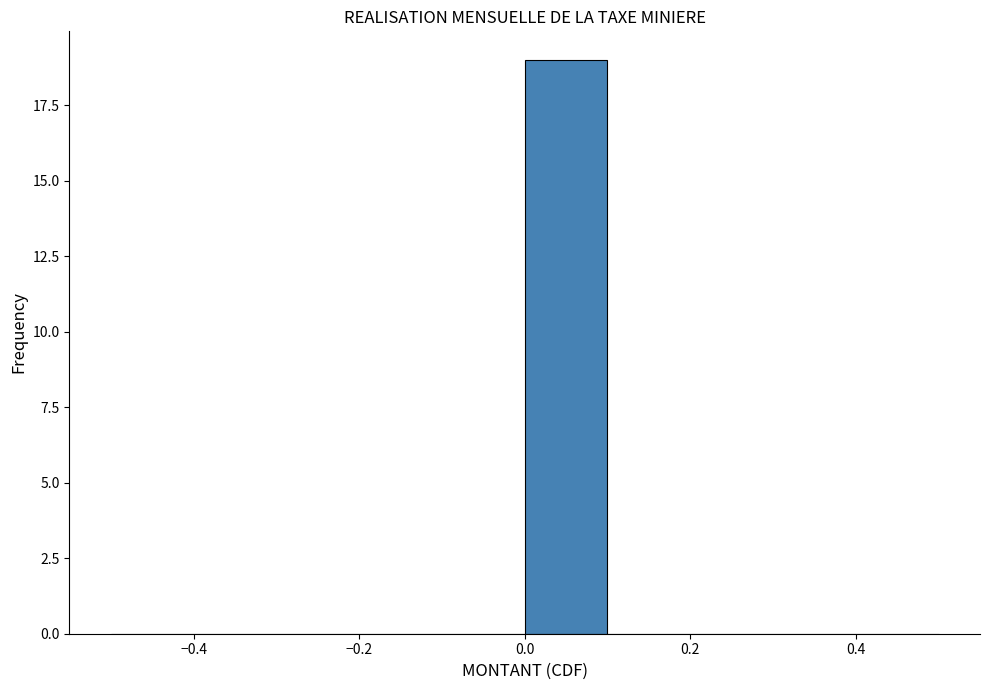

Reading left to right, transcribe this chart: for each bar, give the range it covers on the x-axis and its height. The values are not printed on the chart, so give them approximately, as read against the axis.

-0.5 to -0.4: 0
-0.4 to -0.3: 0
-0.3 to -0.2: 0
-0.2 to -0.1: 0
-0.1 to 0.0: 0
0.0 to 0.1: 19
0.1 to 0.2: 0
0.2 to 0.3: 0
0.3 to 0.4: 0
0.4 to 0.5: 0